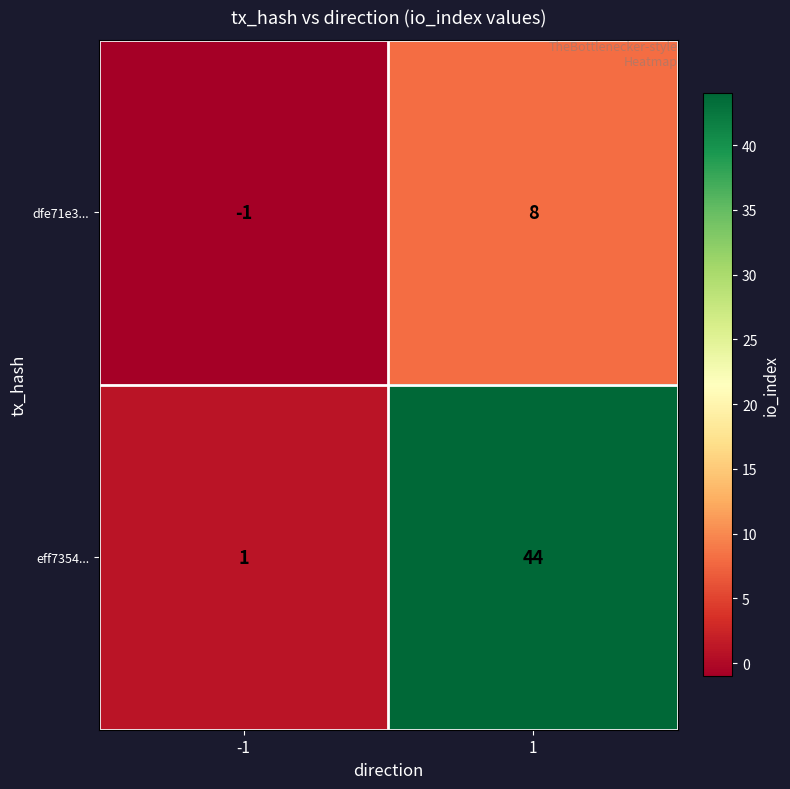

What is the total value across all series at 1?

52